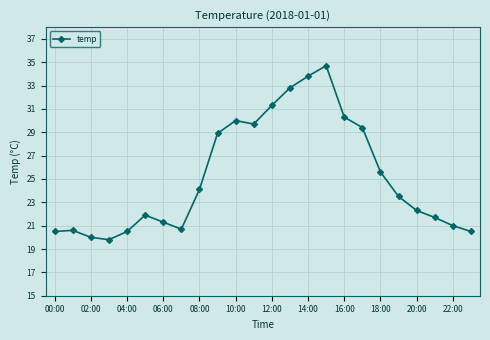

True or false: the data has more than 1 interior local peaks.

True